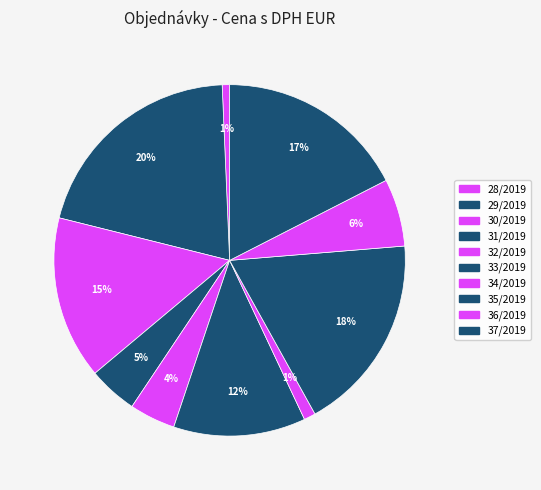

How many slices are in this pie chart?

10